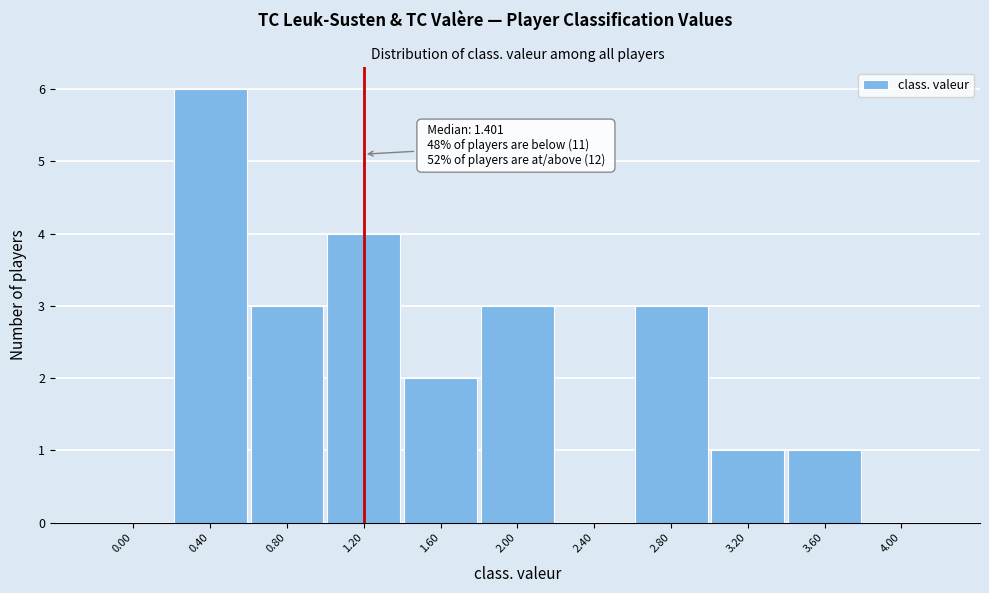

Reading left to right, transcribe all the data shown in this chart.

0.00=0	0.40=6	0.80=3	1.20=4	1.60=2	2.00=3	2.40=0	2.80=3	3.20=1	3.60=1	4.00=0